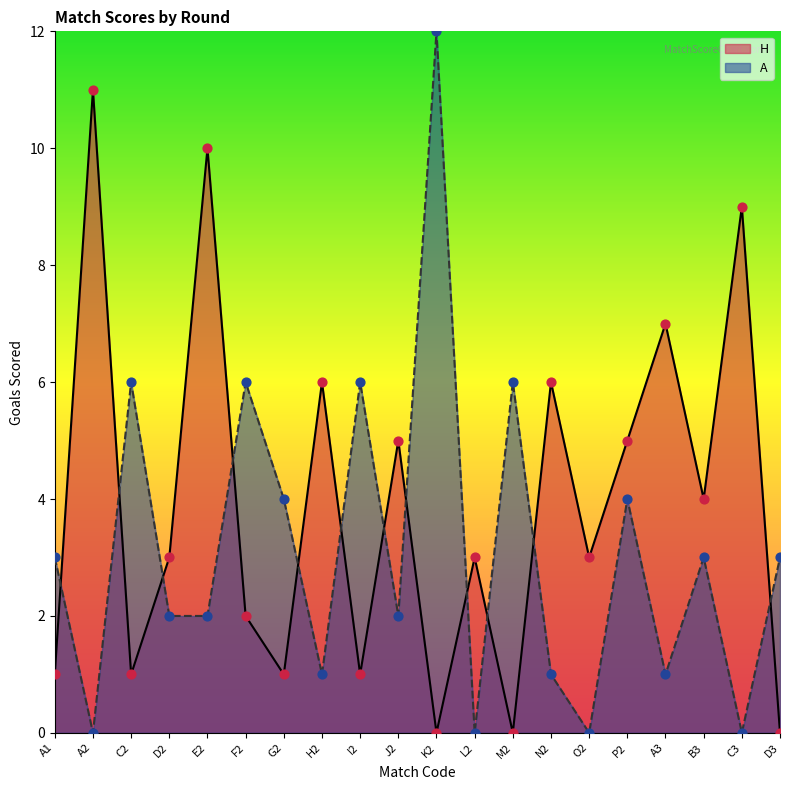

What are all the series names shown in the legend?

H, A